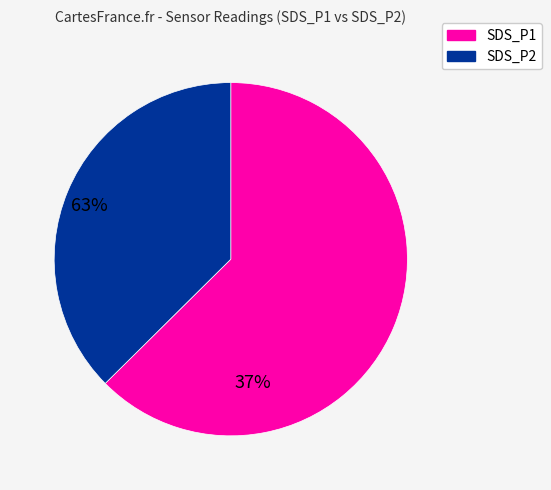

Is the sum of SDS_P1 and SDS_P2 greater than half?

Yes